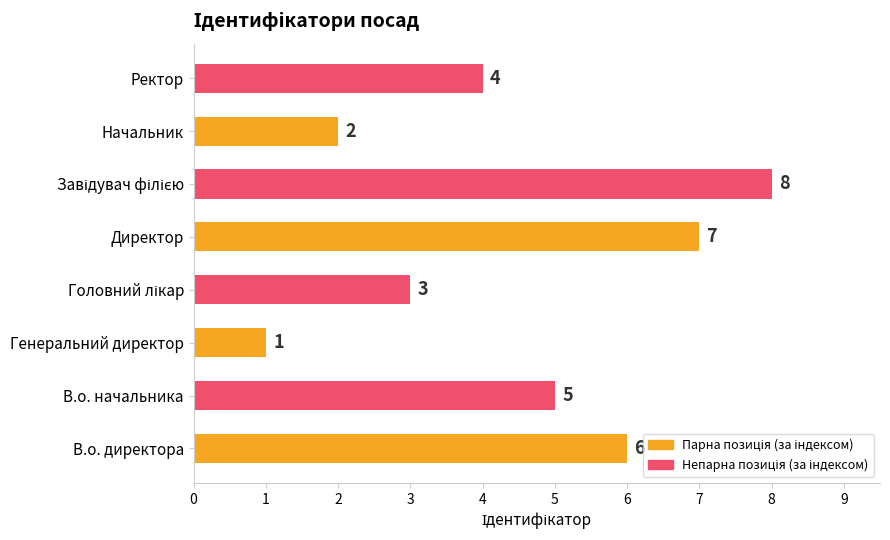

How many categories are shown in the chart?

8